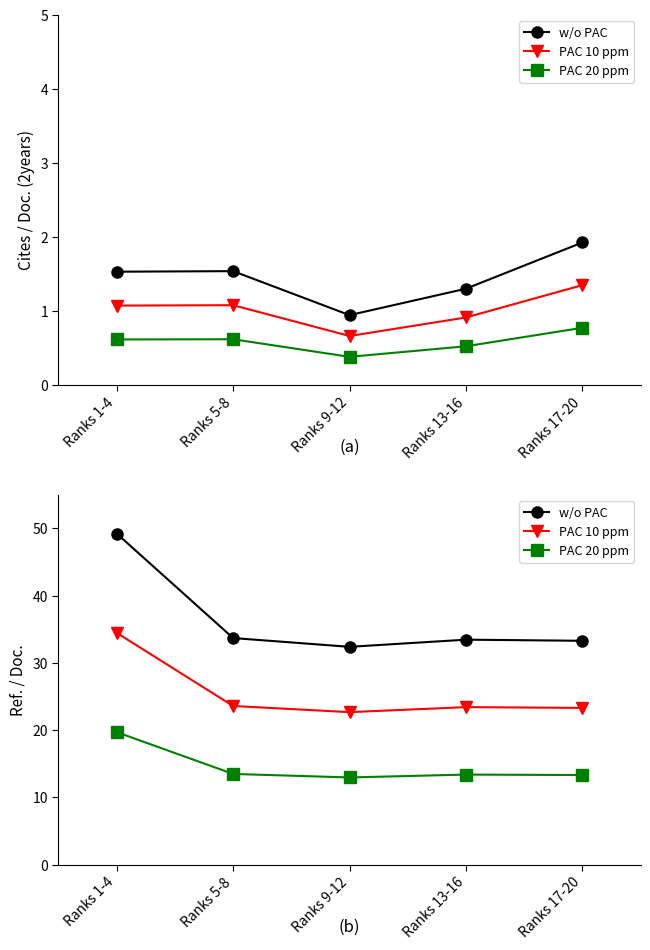

At which label is w/o PAC closest to 40?

Ranks 5-8